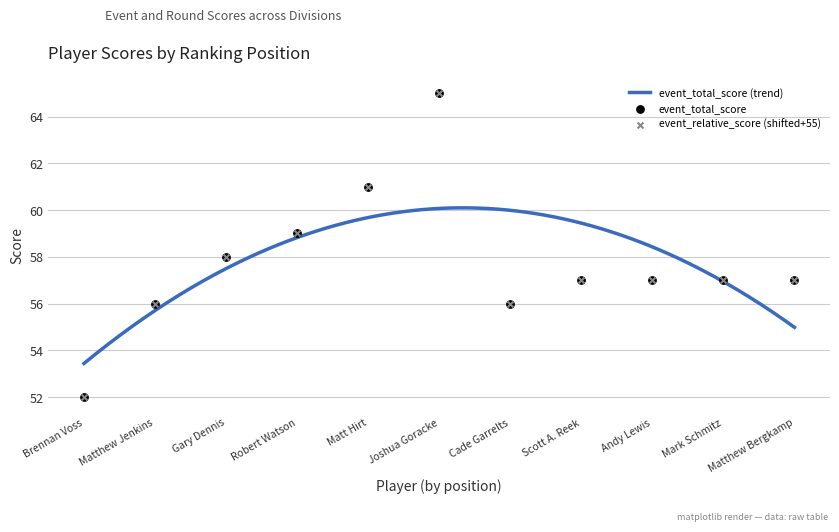

Which series reaches the maximum Y coordinate?

event_relative_score